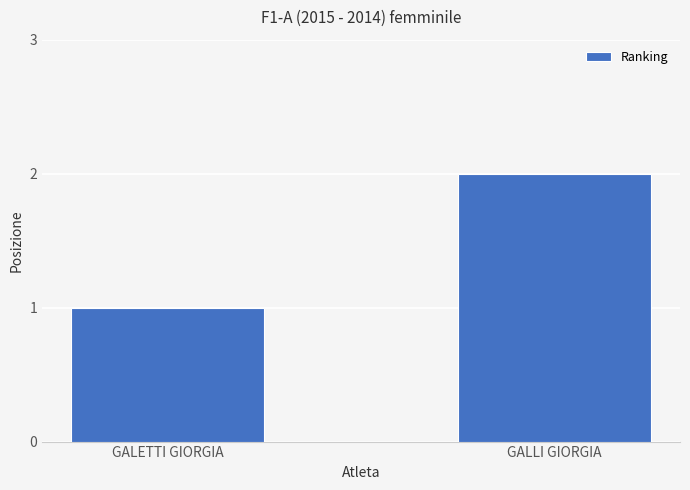

Where is the data nearest to the value 1?

GALETTI GIORGIA